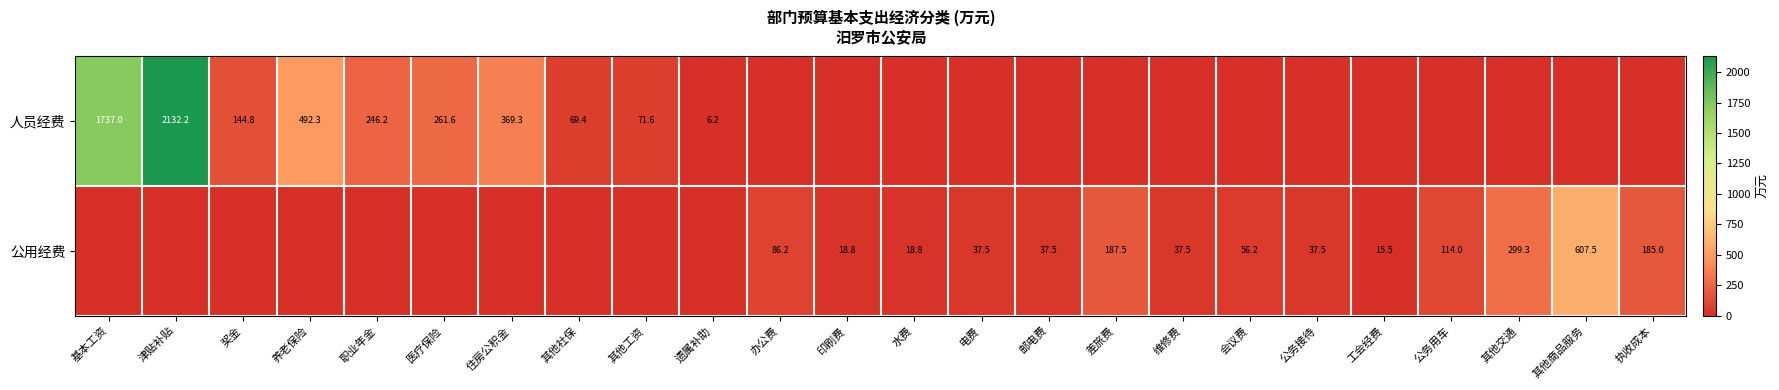

True or false: 公用经费 has a value of 94.8 at 会议费.

False